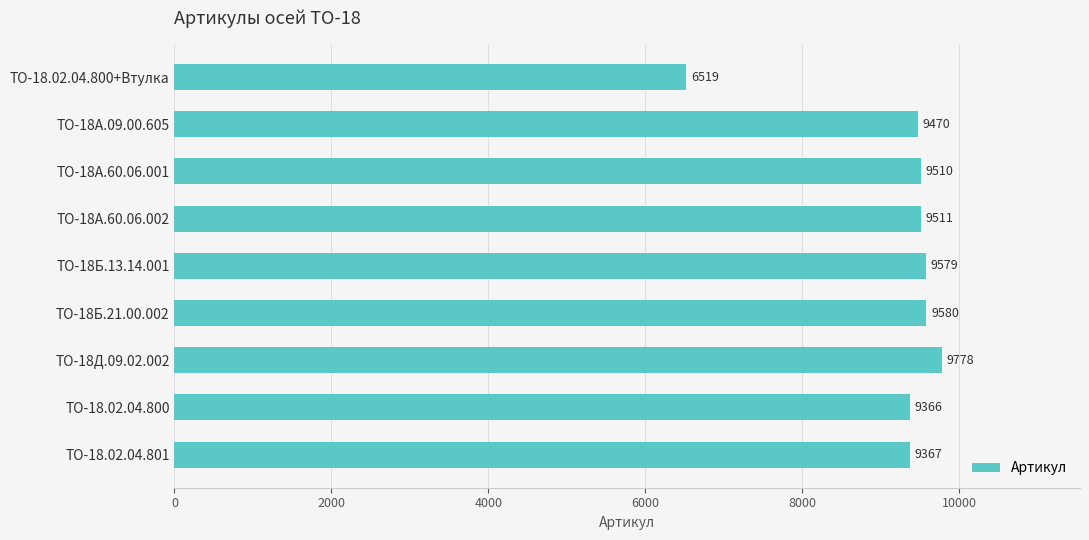

List the labels in order of value, largest first.

ТО-18Д.09.02.002, ТО-18Б.21.00.002, ТО-18Б.13.14.001, ТО-18А.60.06.002, ТО-18А.60.06.001, ТО-18А.09.00.605, ТО-18.02.04.801, ТО-18.02.04.800, ТО-18.02.04.800+Втулка